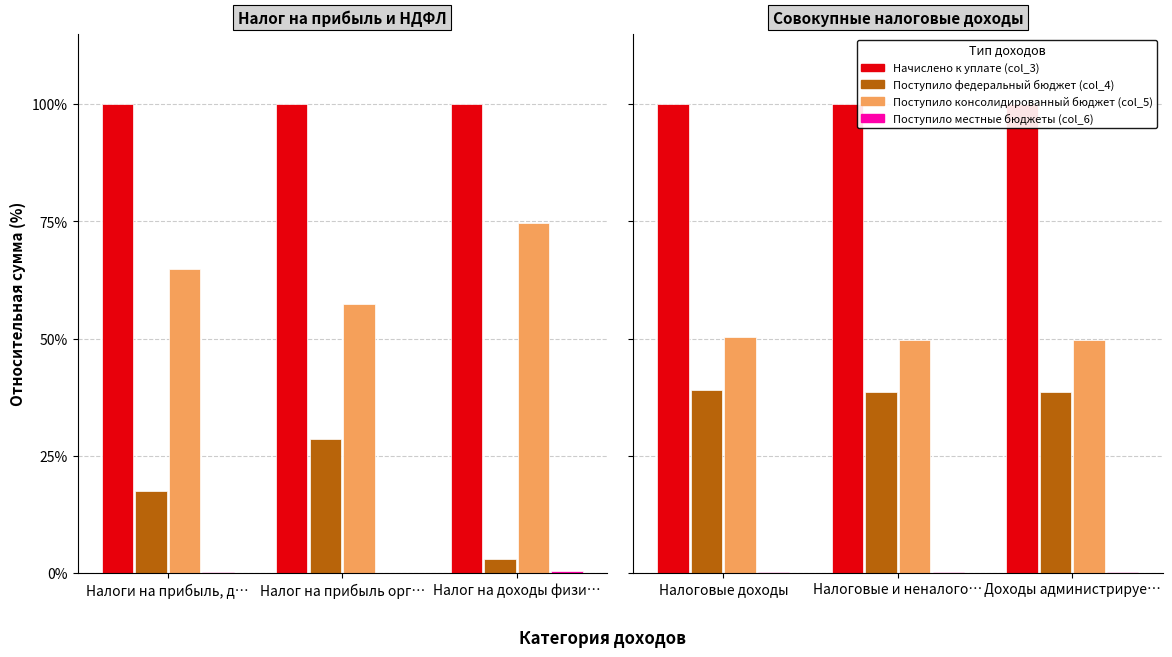

List the series in order of their peak value, highest first.

Начислено к уплате (col_3), Поступило консолидированный бюджет (col_5), Поступило федеральный бюджет (col_4), Поступило местные бюджеты (col_6)